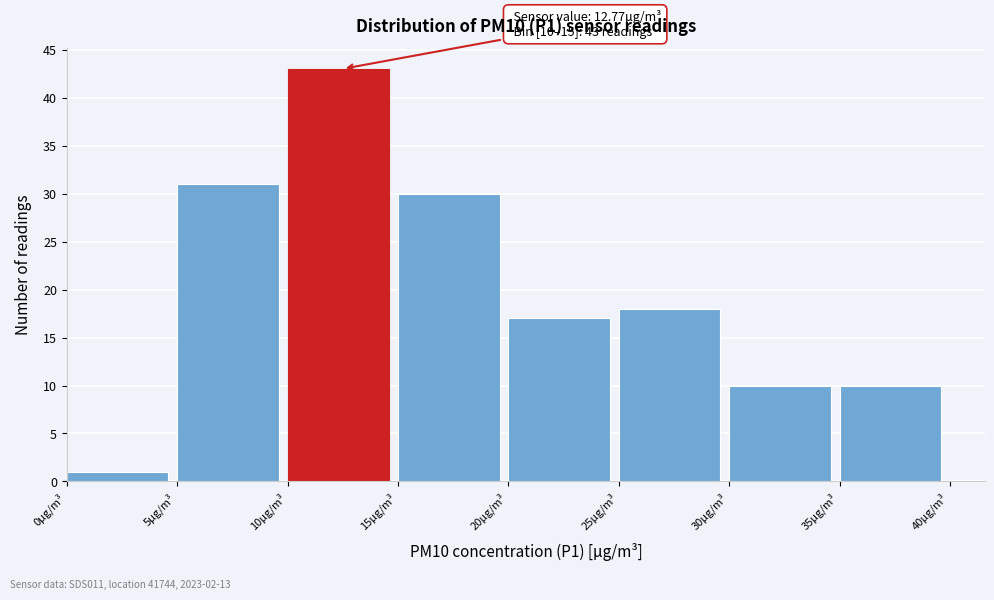

Which range on the x-axis has the tallest bar?

10 to 15